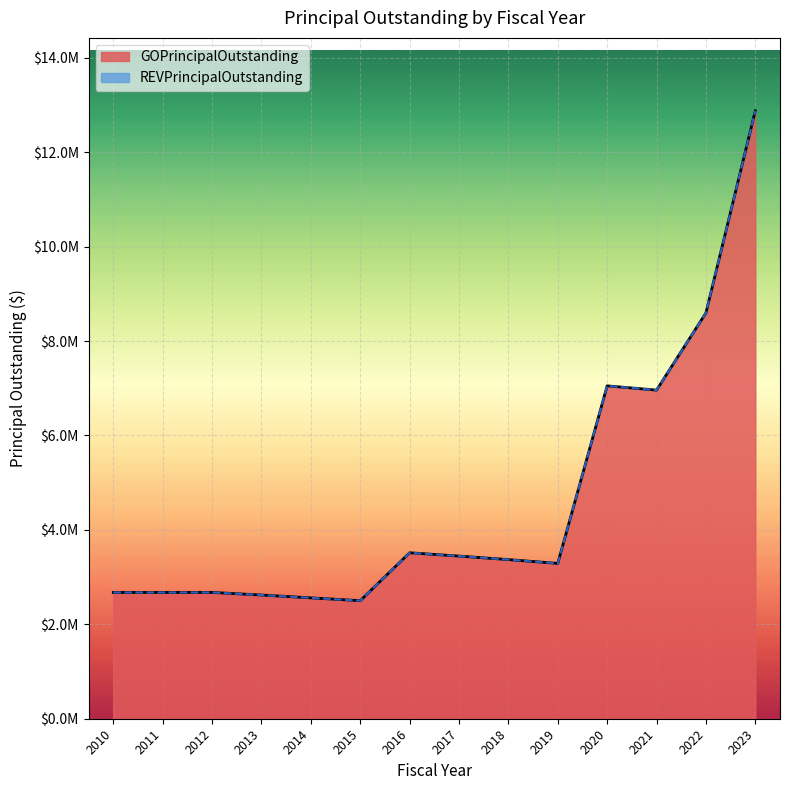

Where is the data nearest to the value 7687500?

2020